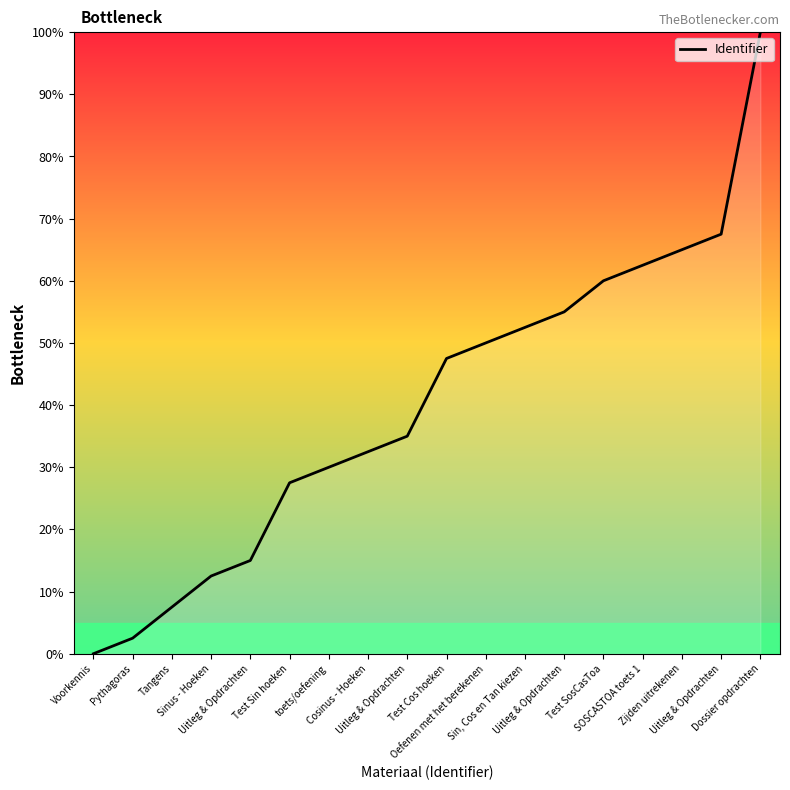

Rank the categories by value from highest to lowest.

Dossier opdrachten, Uitleg & Opdrachten, Zijden uitrekenen, SOSCASTOA toets 1, Test SosCasToa, Uitleg & Opdrachten, Sin, Cos en Tan kiezen, Oefenen met het berekenen, Test Cos hoeken, Uitleg & Opdrachten, Cosinus - Hoeken, toets/oefening, Test Sin hoeken, Uitleg & Opdrachten, Sinus - Hoeken, Tangens, Pythagoras, Voorkennis